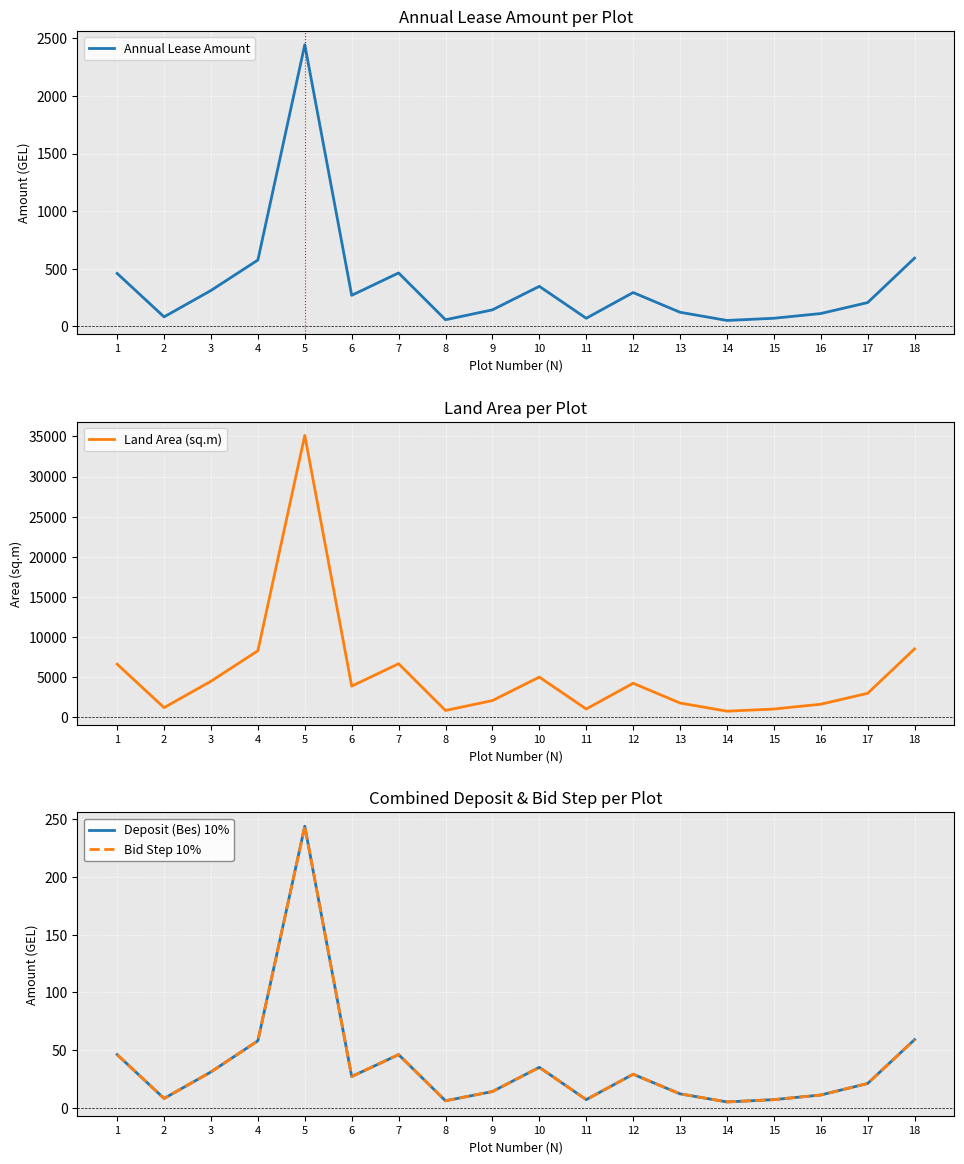

Which category has the highest value in the Land Area (sq.m) series?

5